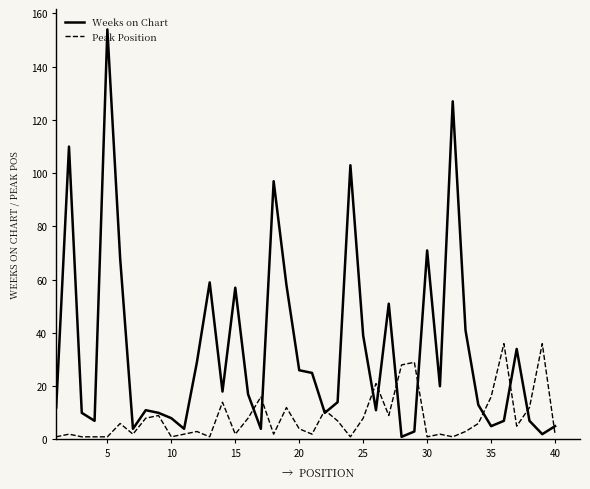

Rank the series by their maximum value, from highest to lowest.

Weeks on Chart, Peak Position